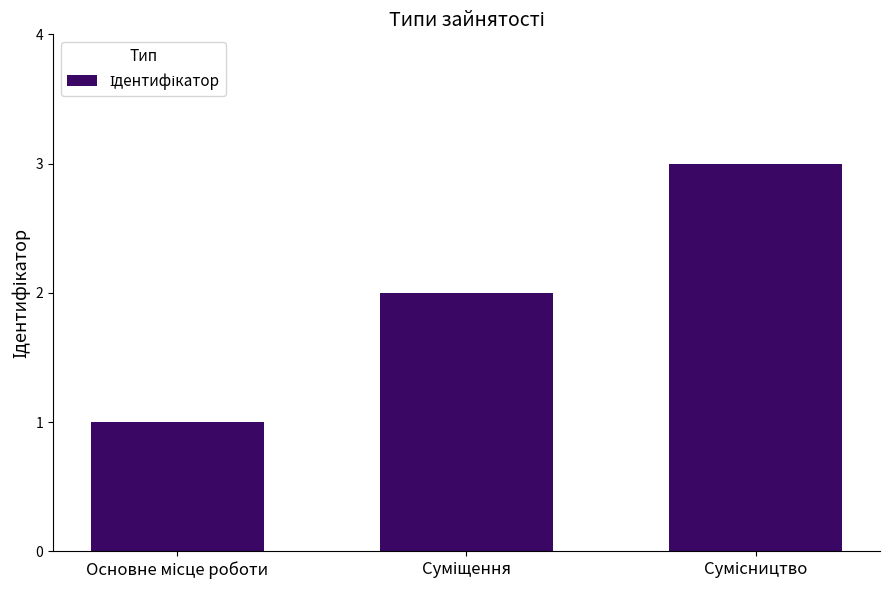

Count the values in the range 1 to 3.

3